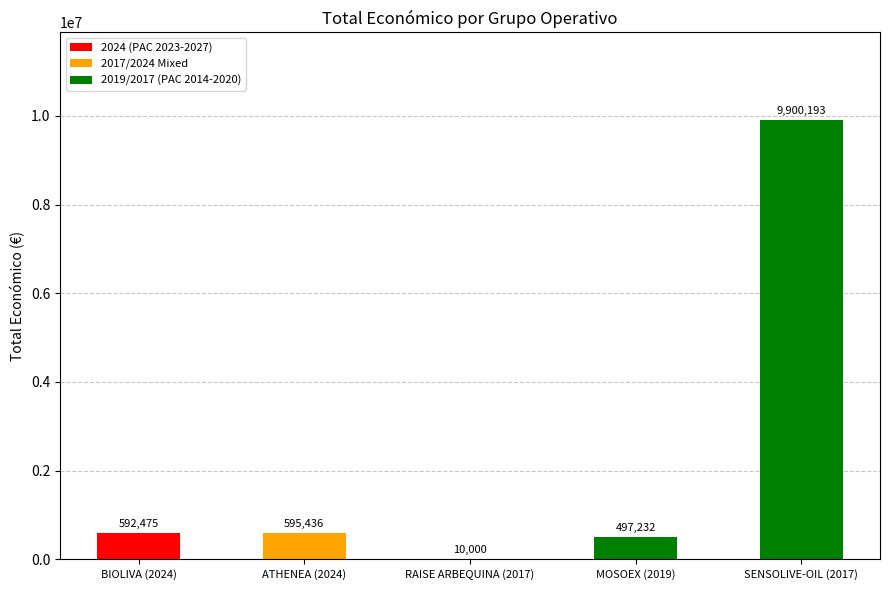

Reading left to right, extract all data points from this chart.

BIOLIVA (2024)=592475	ATHENEA (2024)=595436	RAISE ARBEQUINA (2017)=10000	MOSOEX (2019)=497232	SENSOLIVE-OIL (2017)=9900193